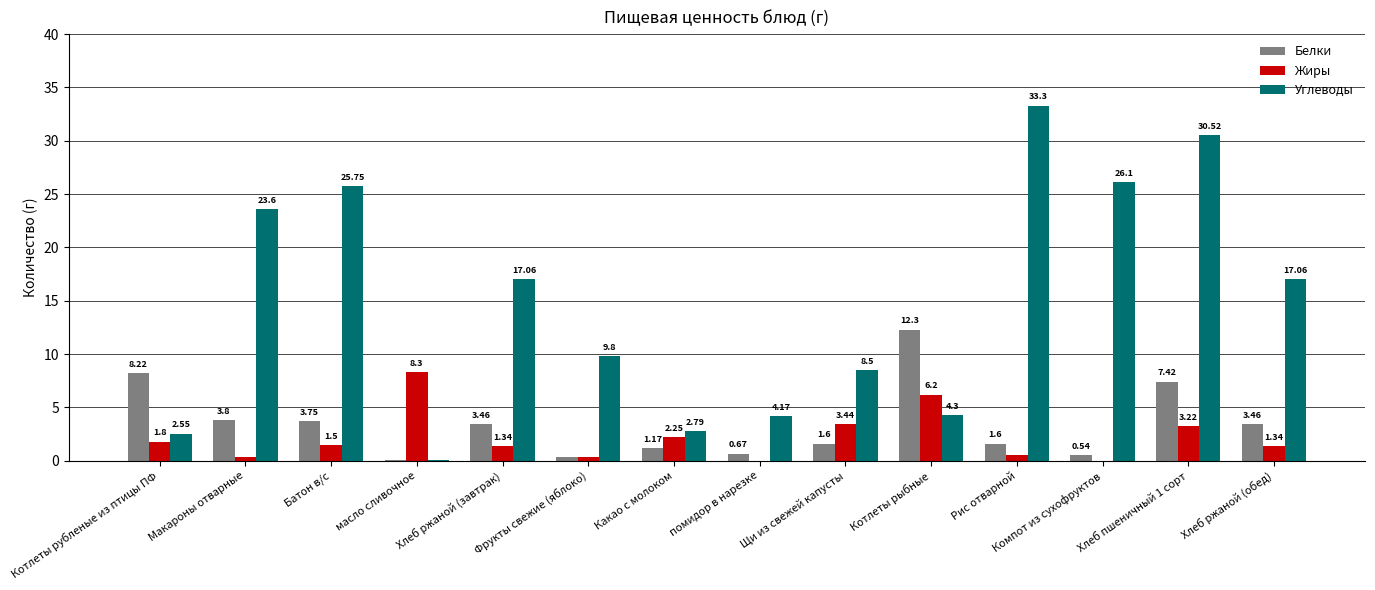

At which label does Белки reach its peak?

Котлеты рыбные